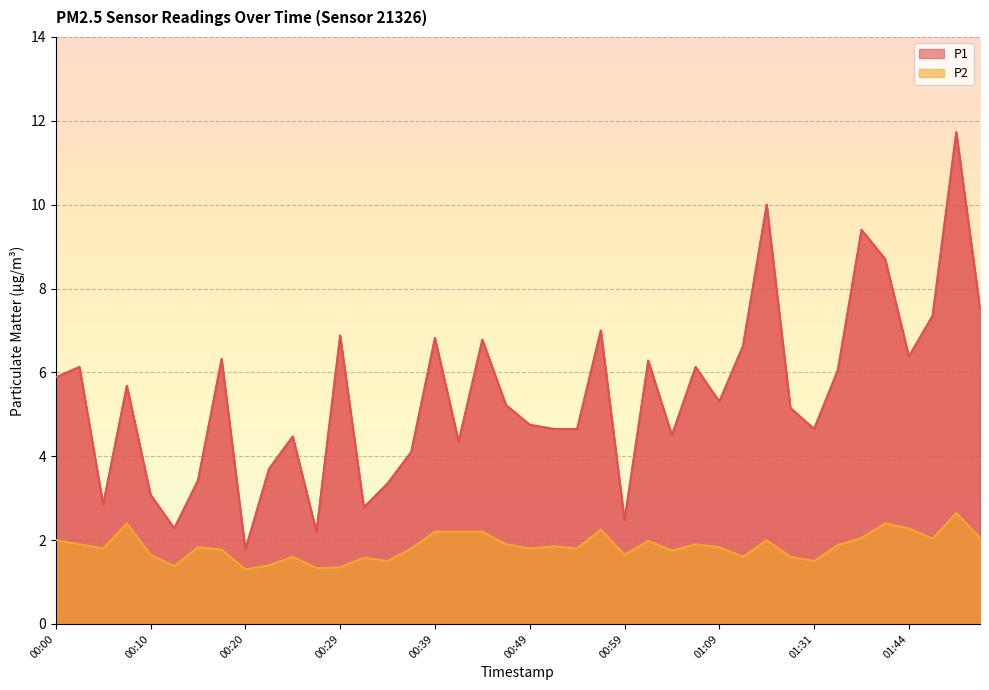

Reading right to left, extract all data points from this chart.

P1: 01:52=7.5	01:49=11.7	01:47=7.3	01:44=6.4	01:42=8.7	01:36=9.4	01:34=6.0	01:31=4.7	01:29=5.2	01:27=10.0	01:24=6.6	01:09=5.3	01:06=6.1	01:04=4.5	01:01=6.3	00:59=2.5	00:56=7.0	00:54=4.7	00:51=4.7	00:49=4.8	00:47=5.2	00:44=6.8	00:42=4.3	00:39=6.8	00:37=4.1	00:34=3.4	00:32=2.8	00:29=6.9	00:27=2.2	00:25=4.5	00:22=3.7	00:20=1.8	00:17=6.3	00:15=3.4	00:12=2.3	00:10=3.1	00:07=5.7	00:05=2.9	00:03=6.1	00:00=5.9
P2: 01:52=2.0	01:49=2.6	01:47=2.0	01:44=2.3	01:42=2.4	01:36=2.0	01:34=1.9	01:31=1.5	01:29=1.6	01:27=2.0	01:24=1.6	01:09=1.8	01:06=1.9	01:04=1.8	01:01=2.0	00:59=1.6	00:56=2.2	00:54=1.8	00:51=1.9	00:49=1.8	00:47=1.9	00:44=2.2	00:42=2.2	00:39=2.2	00:37=1.8	00:34=1.5	00:32=1.6	00:29=1.4	00:27=1.3	00:25=1.6	00:22=1.4	00:20=1.3	00:17=1.8	00:15=1.8	00:12=1.4	00:10=1.6	00:07=2.4	00:05=1.8	00:03=1.9	00:00=2.0